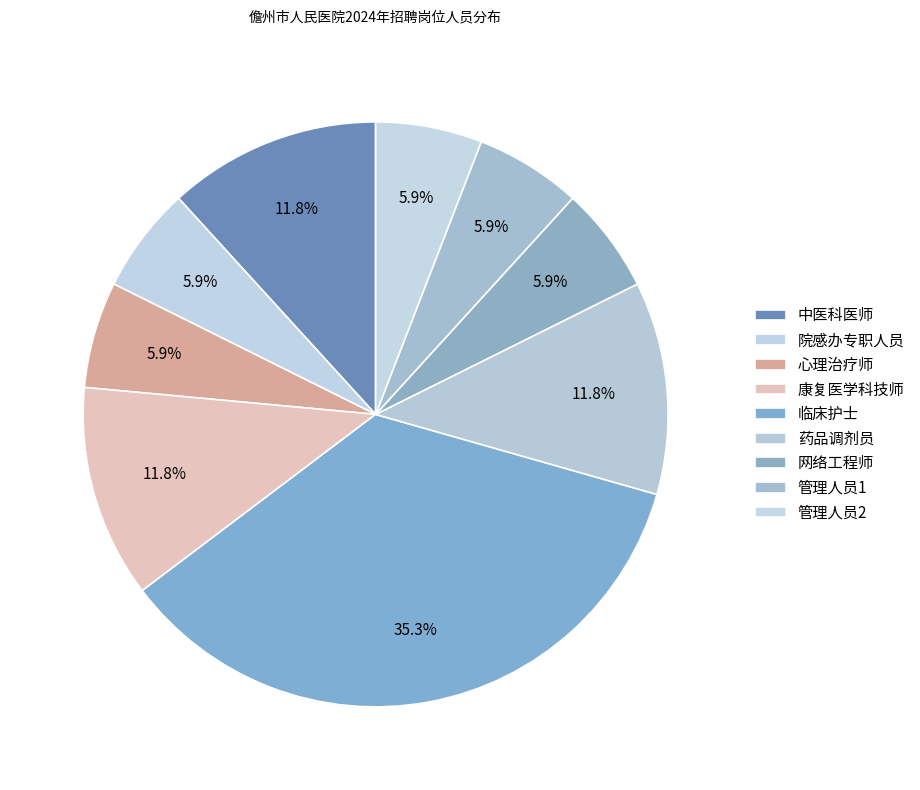

Between 中医科医师 and 药品调剂员, which is larger?

药品调剂员